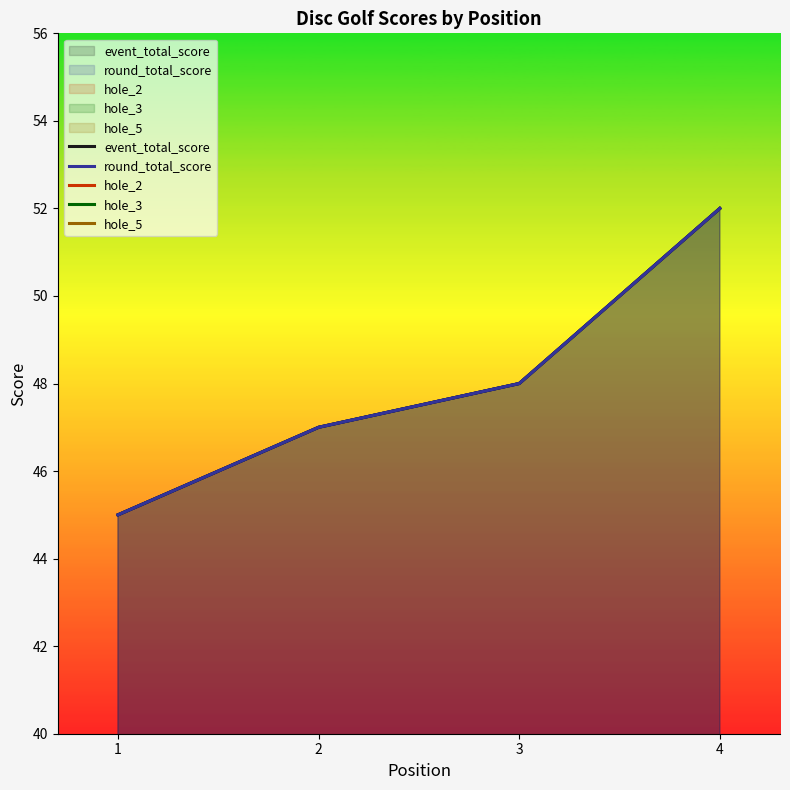

True or false: round_total_score has more than 0 interior local peaks.

False